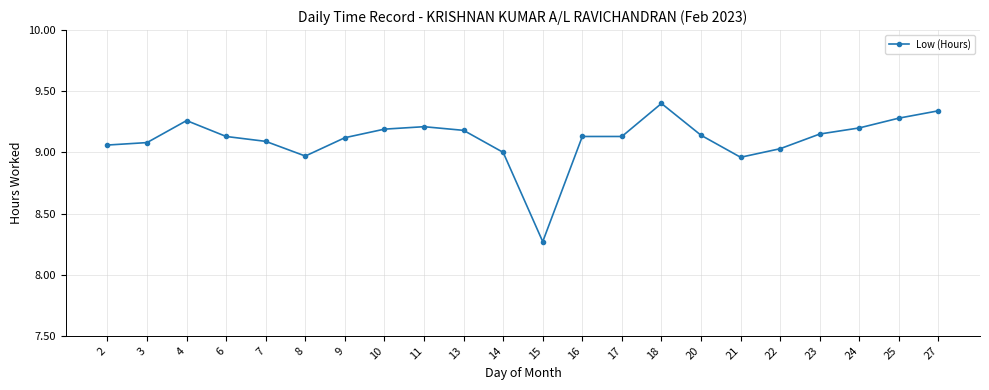

The value at 16 is 9.1. True or false?

True